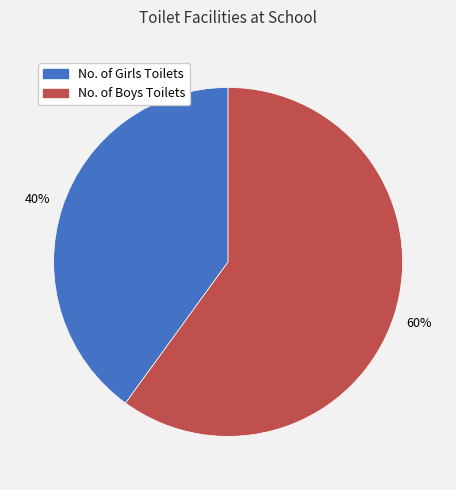

Is No. of Girls Toilets the majority of the pie?

No